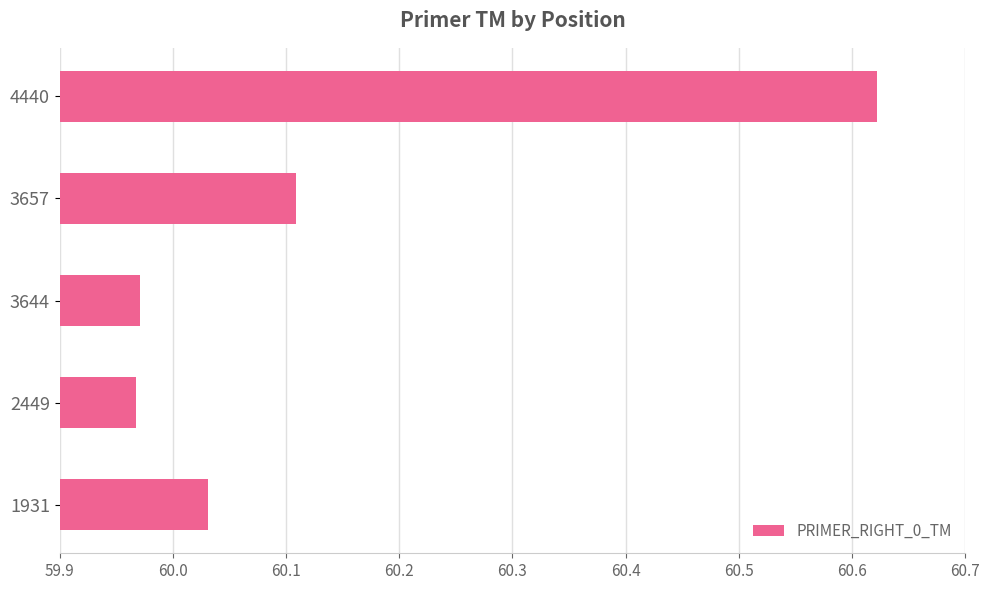

Are the bars horizontal?

Yes